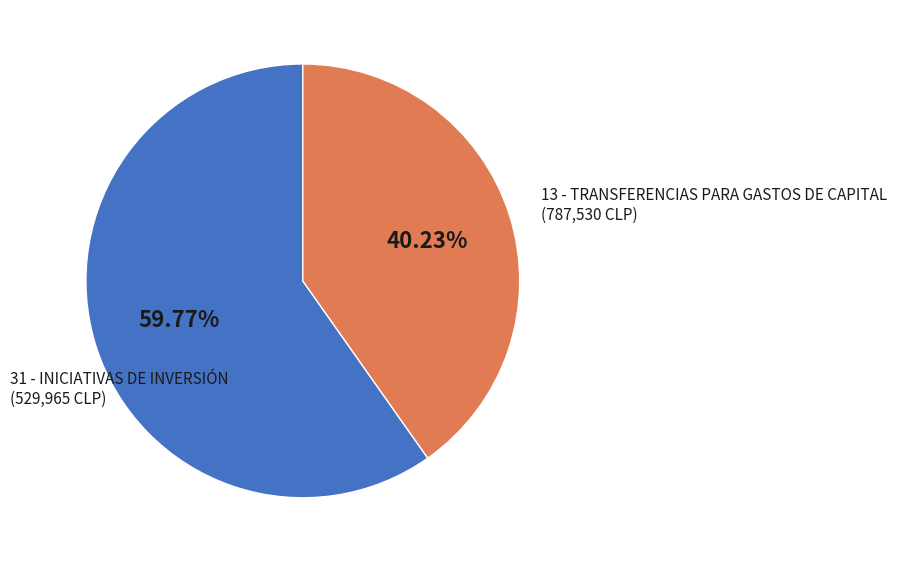

To the nearest percent, what portion does 13 represent?

60%